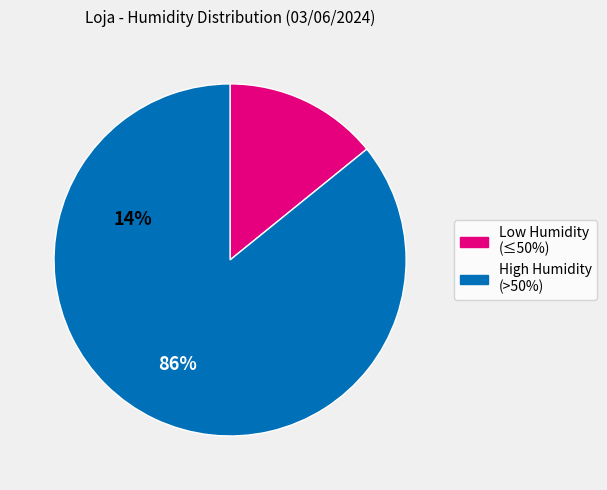

Does any single category account for the majority?

Yes